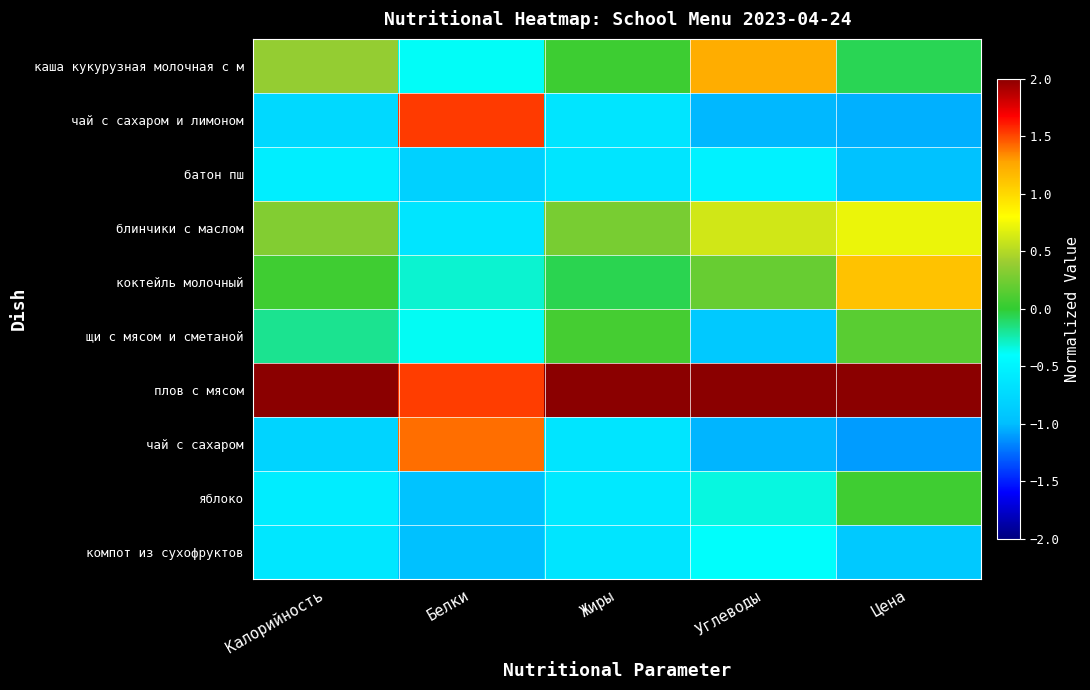

Rank the series at Калорийность from highest to lowest value.

плов с мясом, каша кукурузная молочная с м, блинчики с маслом, коктейль молочный, щи с мясом и сметаной, батон пш, яблоко, компот из сухофруктов, чай с сахаром и лимоном, чай с сахаром